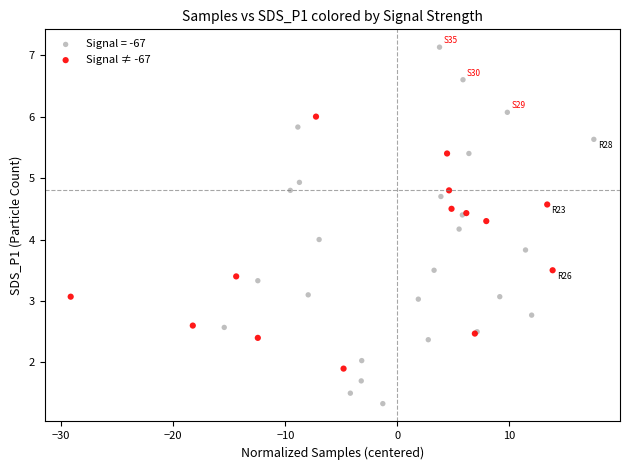

Which series has the widest spread of Y values?

Signal = -67